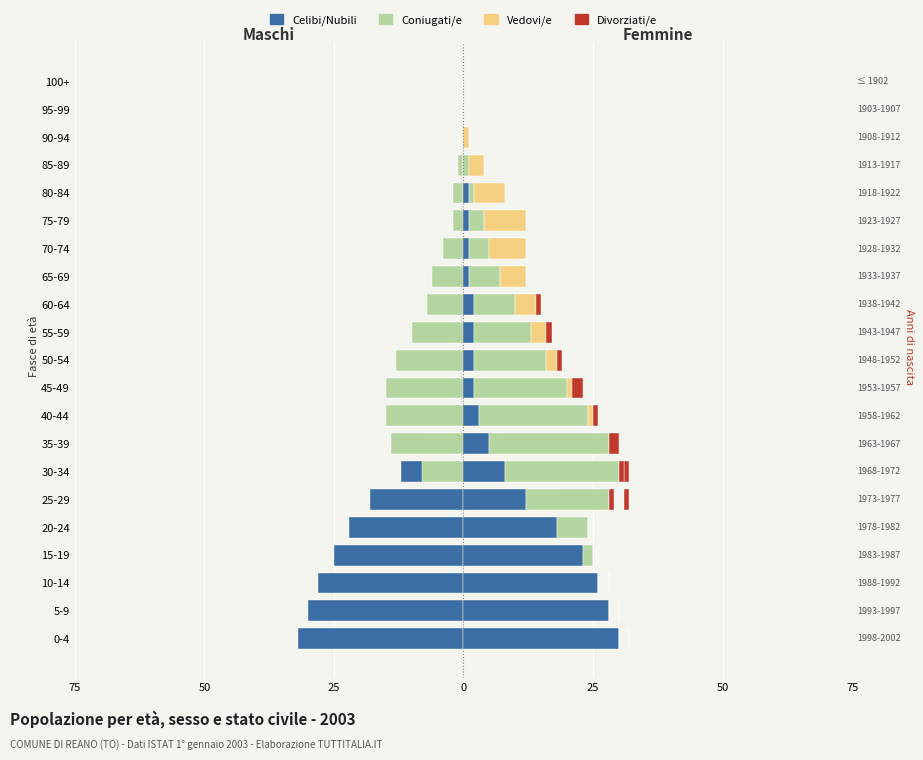

What are all the series names shown in the legend?

Celibi, Coniugati, Vedovi, Divorziati